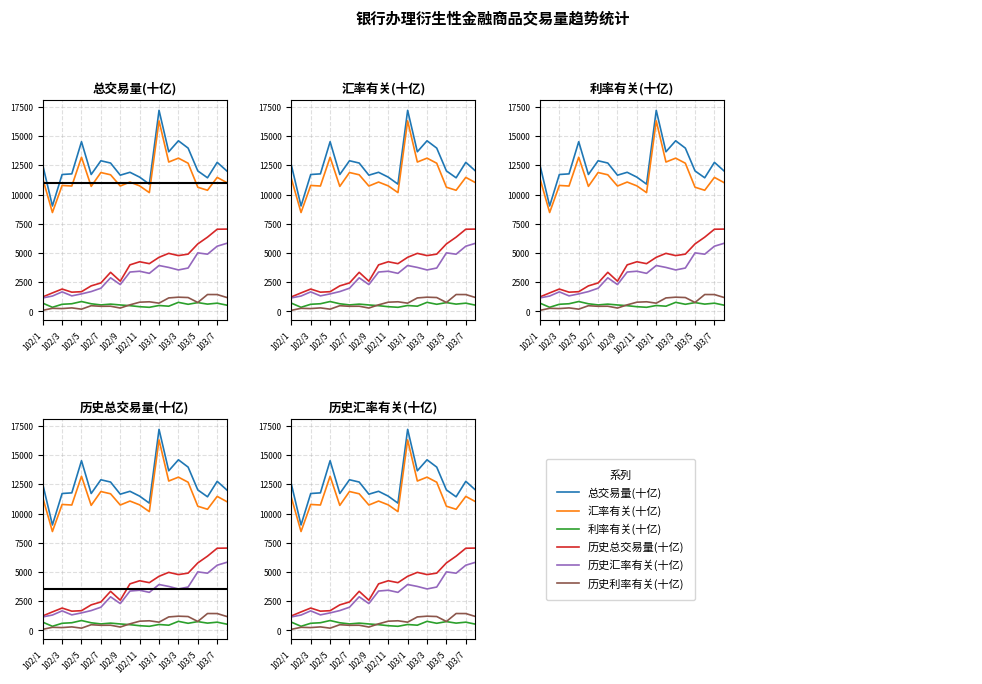

How many lines are shown in the chart?

6